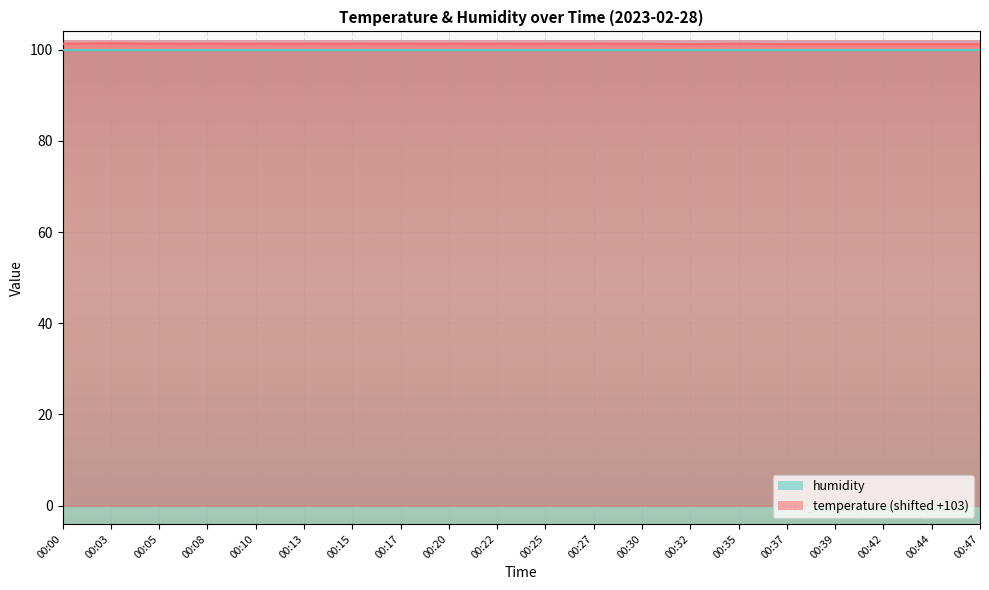

Where is the first local maximum?

00:03